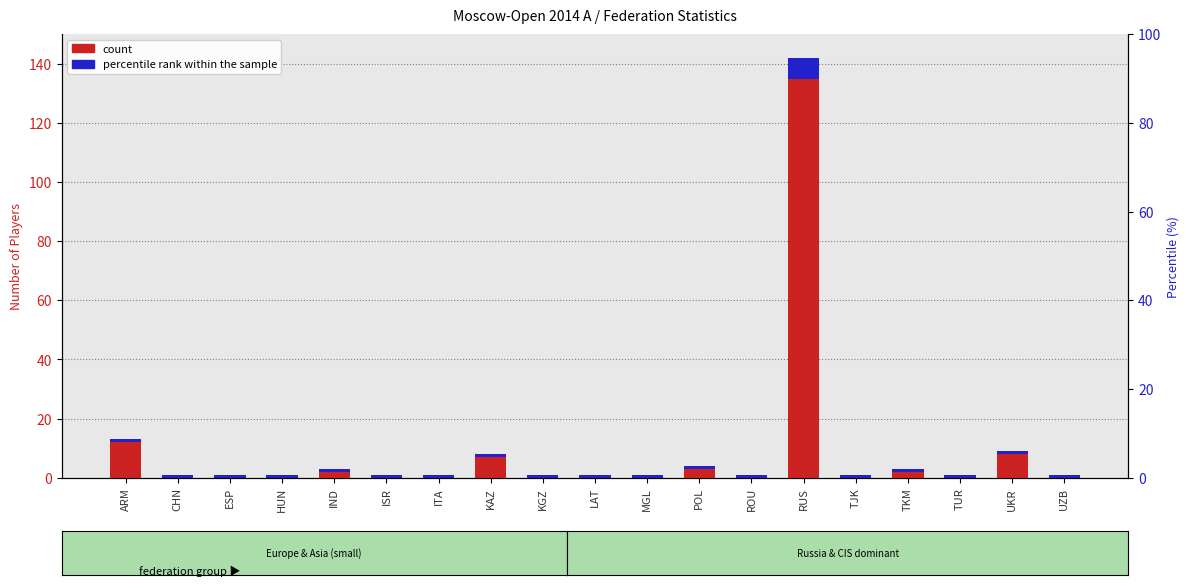

What are all the series names shown in the legend?

count, percentile rank within the sample